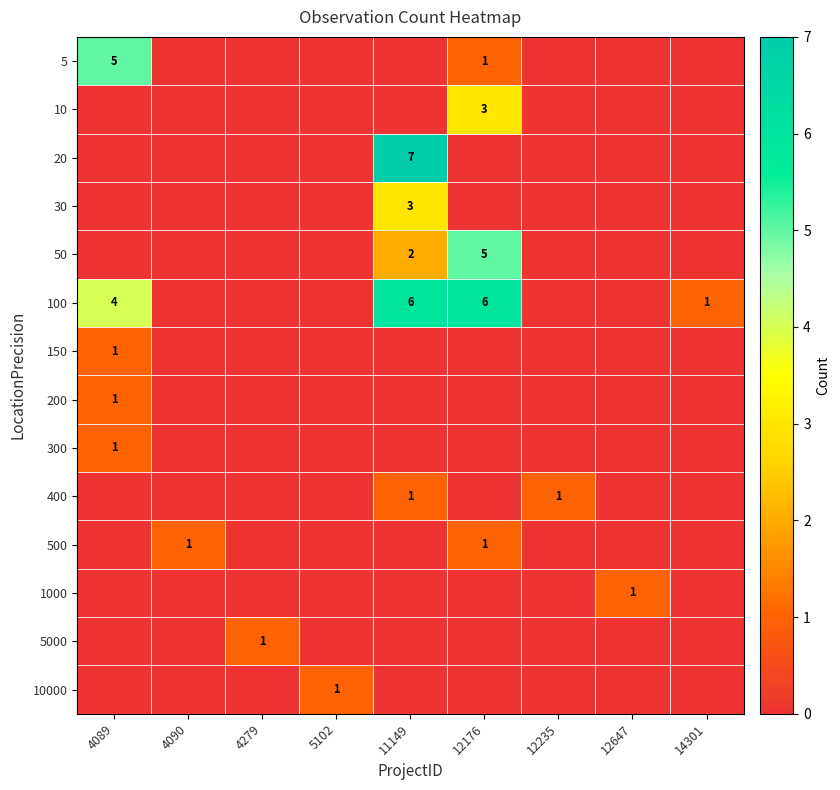

The 5000 series shows 0 at 4279. True or false?

False